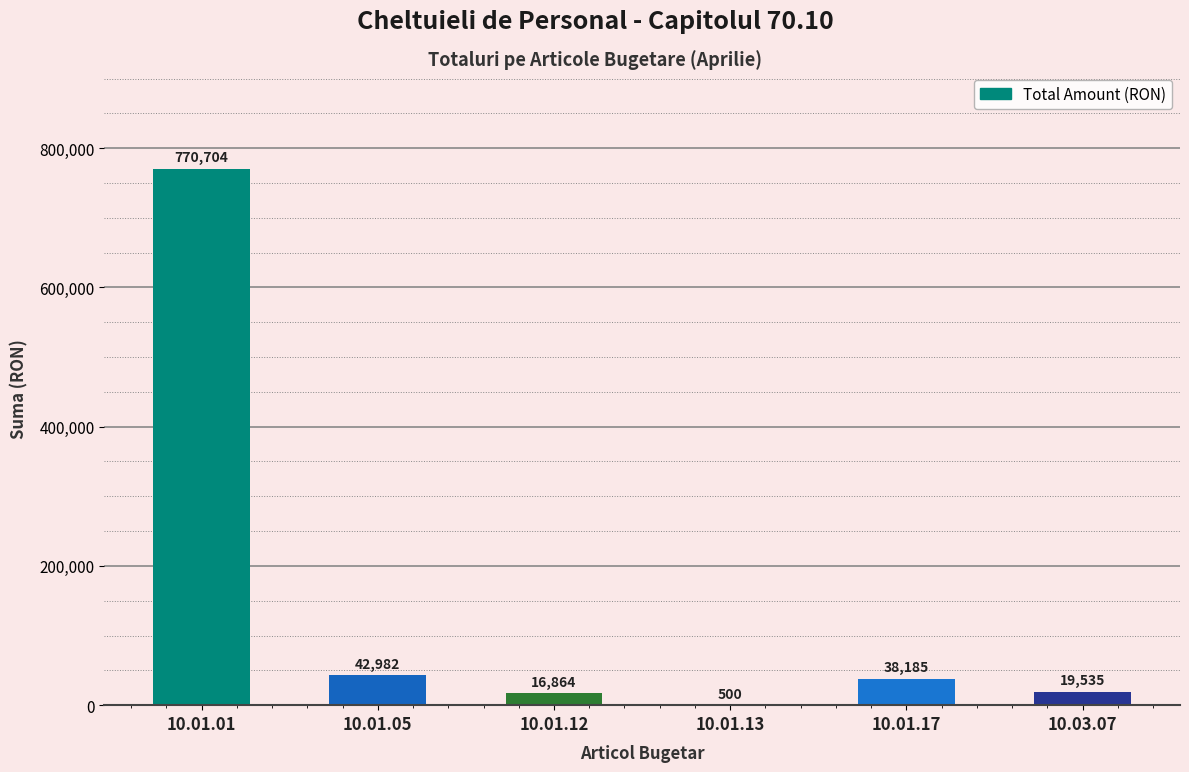

Where is the data nearest to the value 385602?

10.01.05